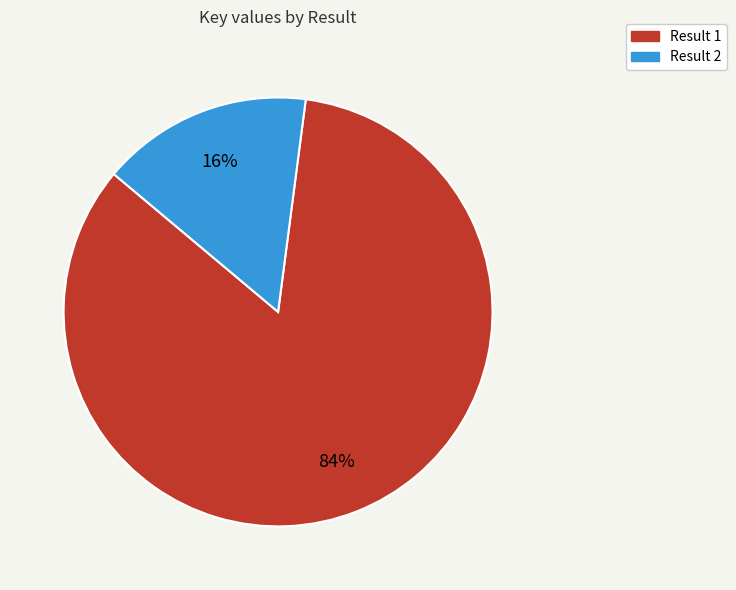

To the nearest percent, what is the difference between the largest and smallest slice percentages?

68%